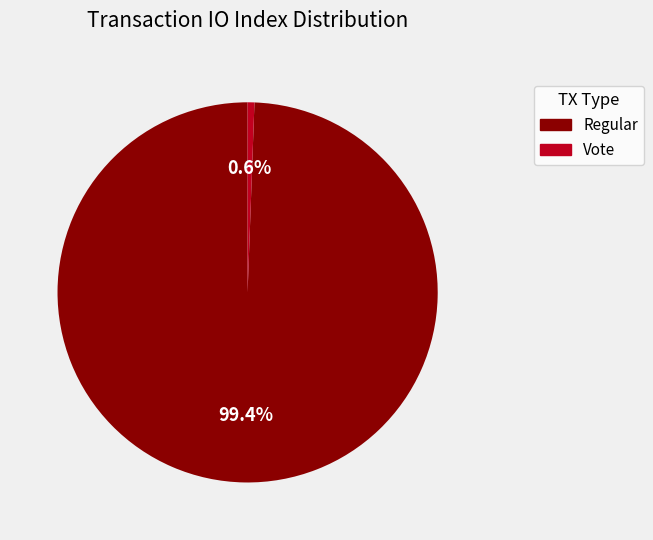

Which category accounts for the majority?

Regular